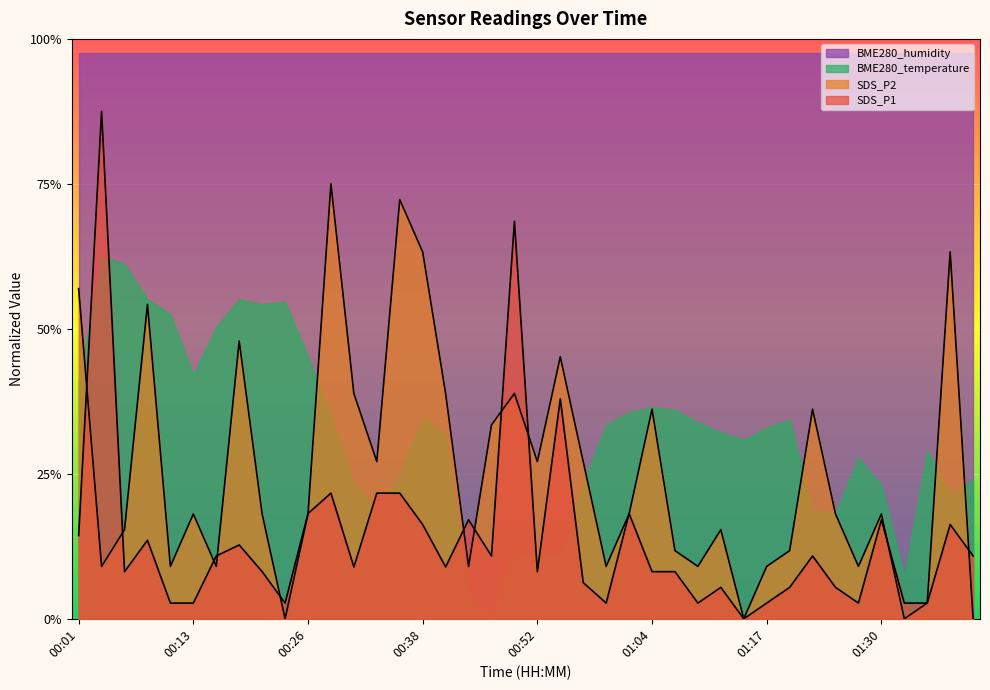

Rank the series by their maximum value, from lowest to highest.

BME280_temperature, SDS_P2, SDS_P1, BME280_humidity